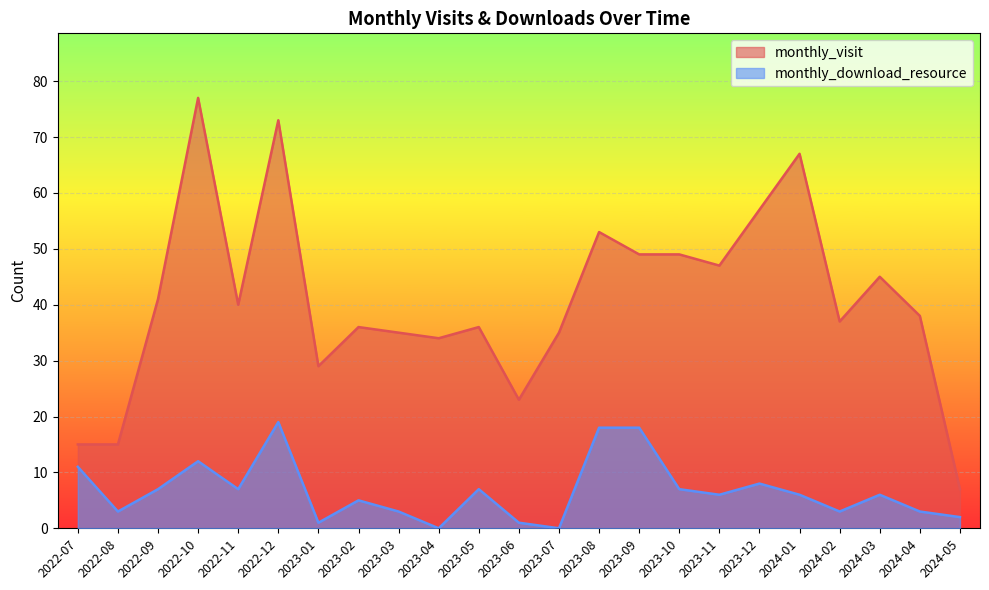

What is the minimum value for monthly_visit?

7